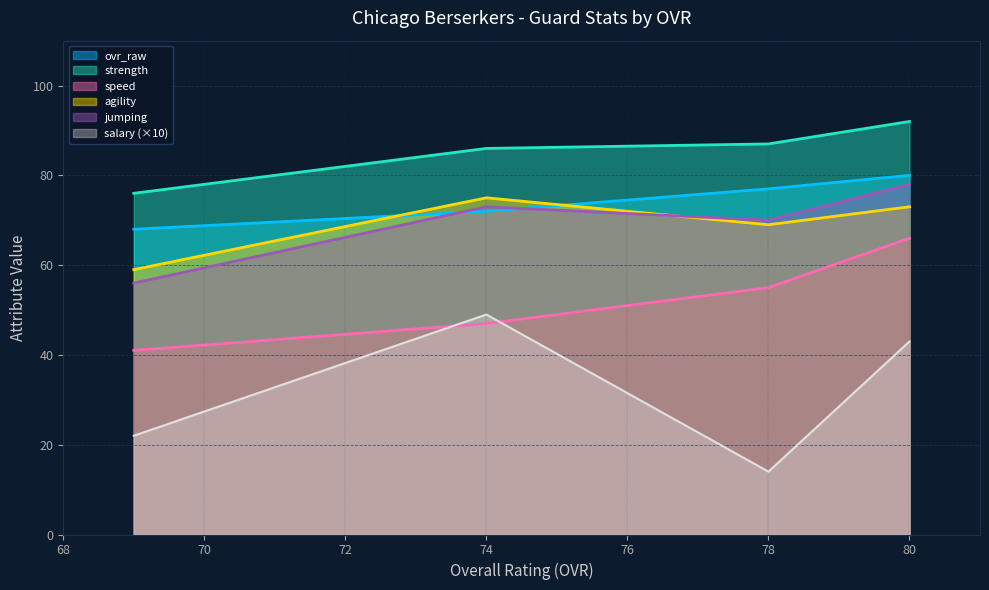

Between Matt Brackett and Rolando Turner, which series saw the biggest shift?

speed